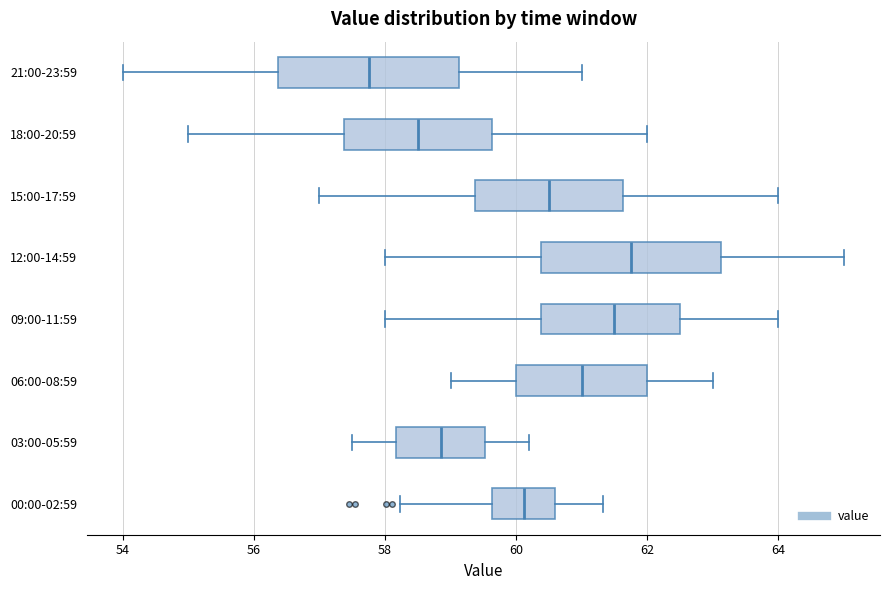

Reading bottom to top, read every box against the x-axis: the position of its median line, the range the box covers, and the ends of its whiskers. The values are not printed on the chart, so give them approximately, as read against the axis.

00:00-02:59: median 60.2, box 59.6 to 60.6, whiskers 58.2 to 61.4
03:00-05:59: median 58.8, box 58.2 to 59.6, whiskers 57.6 to 60.2
06:00-08:59: median 61.0, box 60.0 to 62.0, whiskers 59.0 to 63.0
09:00-11:59: median 61.6, box 60.4 to 62.6, whiskers 58.0 to 64.0
12:00-14:59: median 61.8, box 60.4 to 63.2, whiskers 58.0 to 65.0
15:00-17:59: median 60.6, box 59.4 to 61.6, whiskers 57.0 to 64.0
18:00-20:59: median 58.6, box 57.4 to 59.6, whiskers 55.0 to 62.0
21:00-23:59: median 57.8, box 56.4 to 59.2, whiskers 54.0 to 61.0